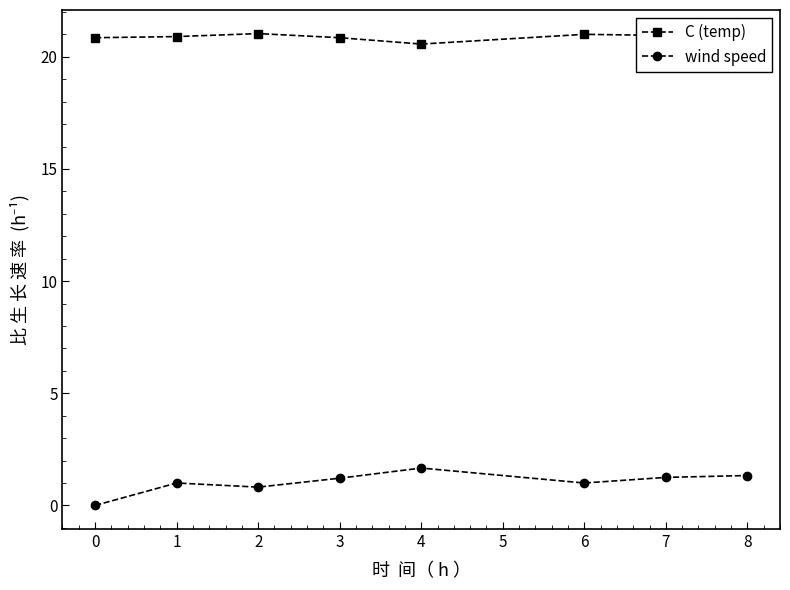

What is the sum of all wind speed values?

8.3